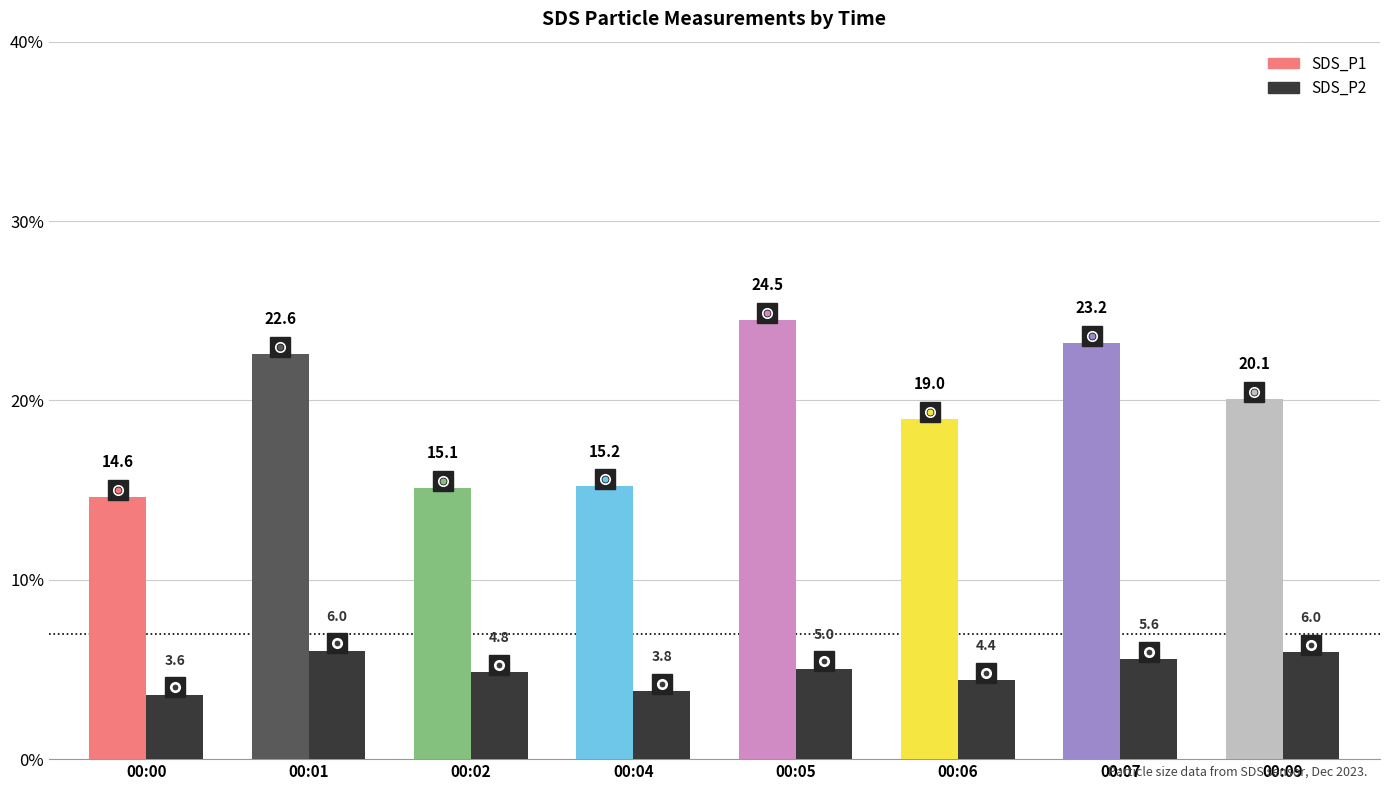

Is it true that the value at 00:04 is 1.9?

False